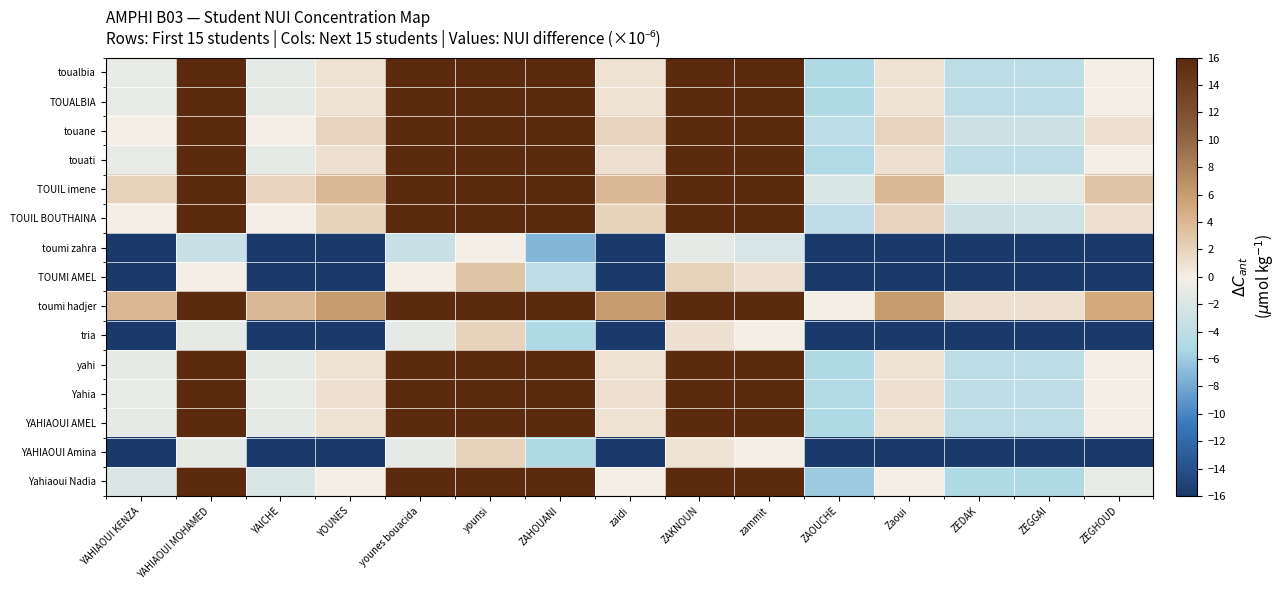

Which series has the largest total across all categories?

toumi hadjer